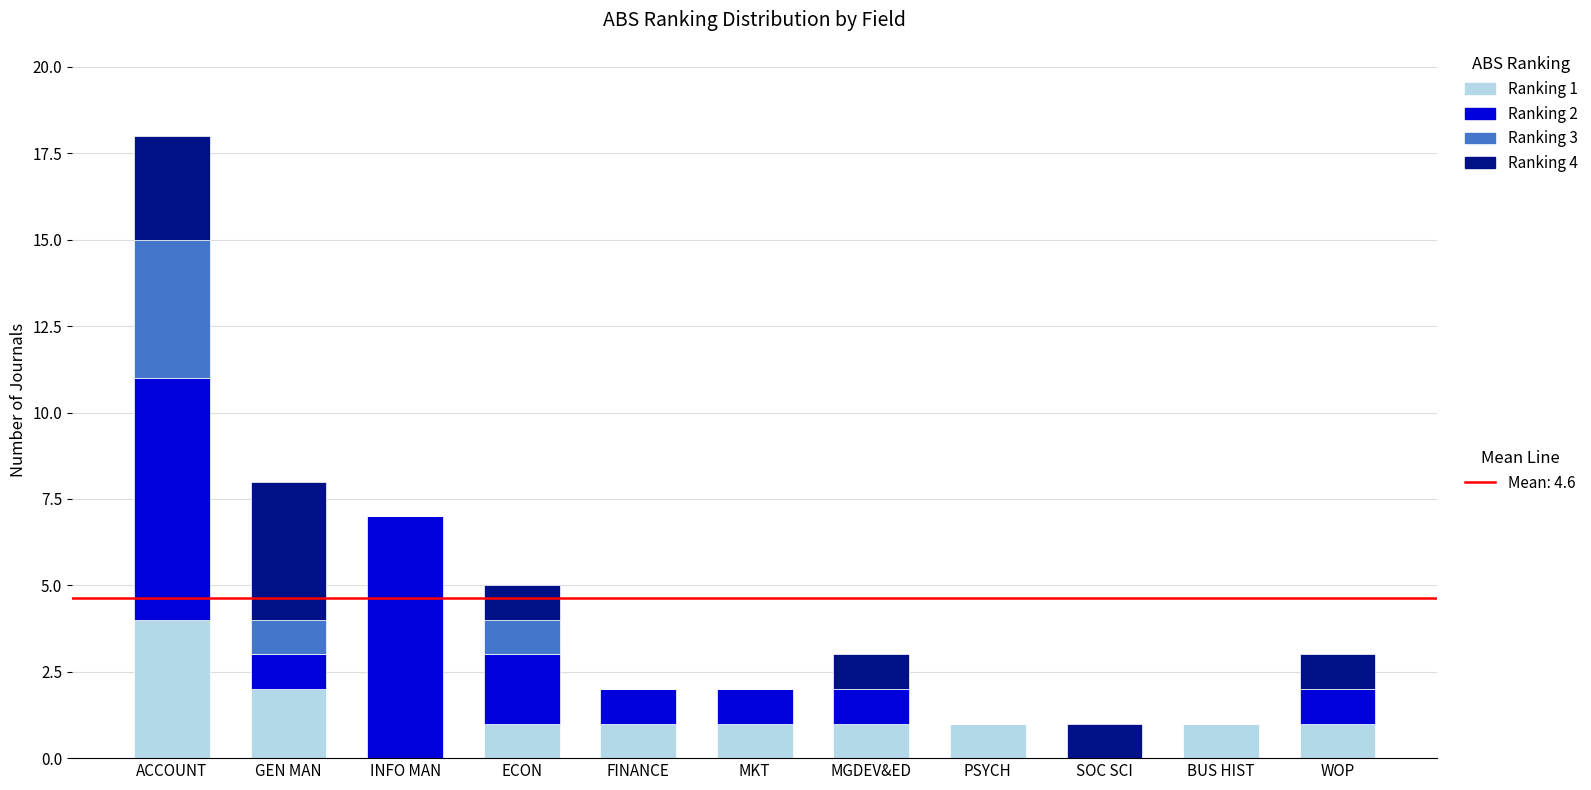

Count the number of data series in this chart.

4